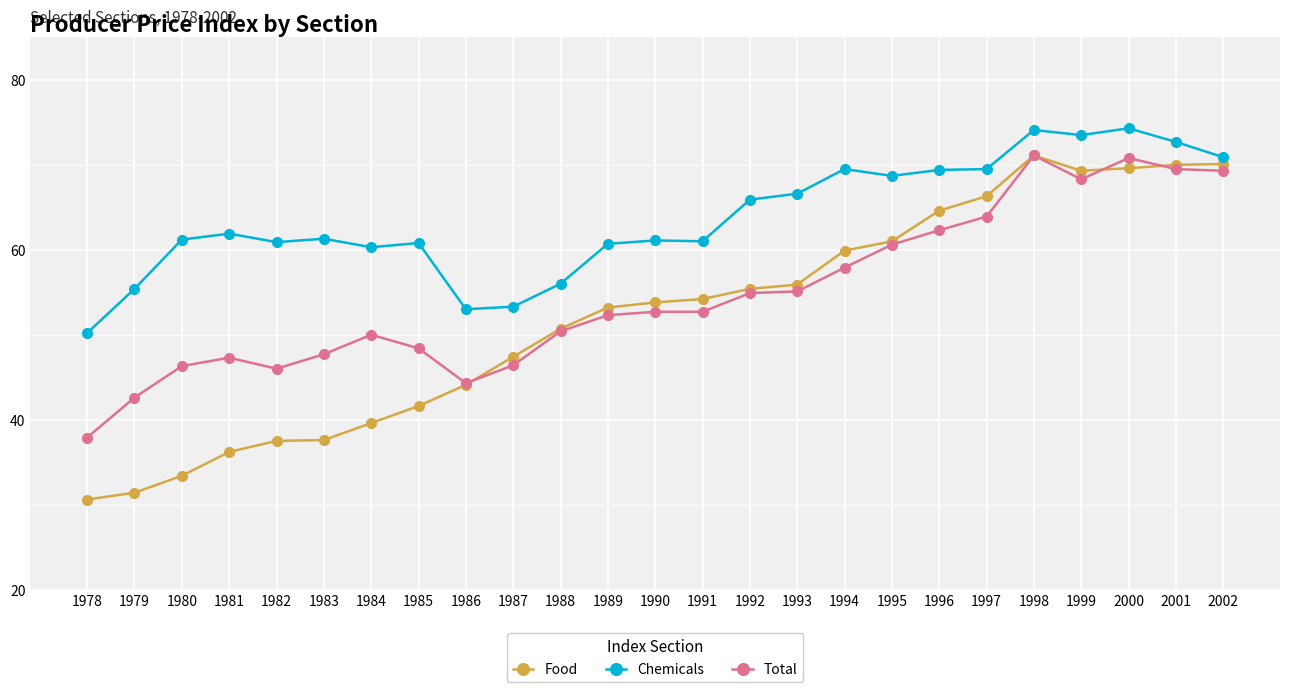

Between 1979 and 1995, which series saw the biggest shift?

Food